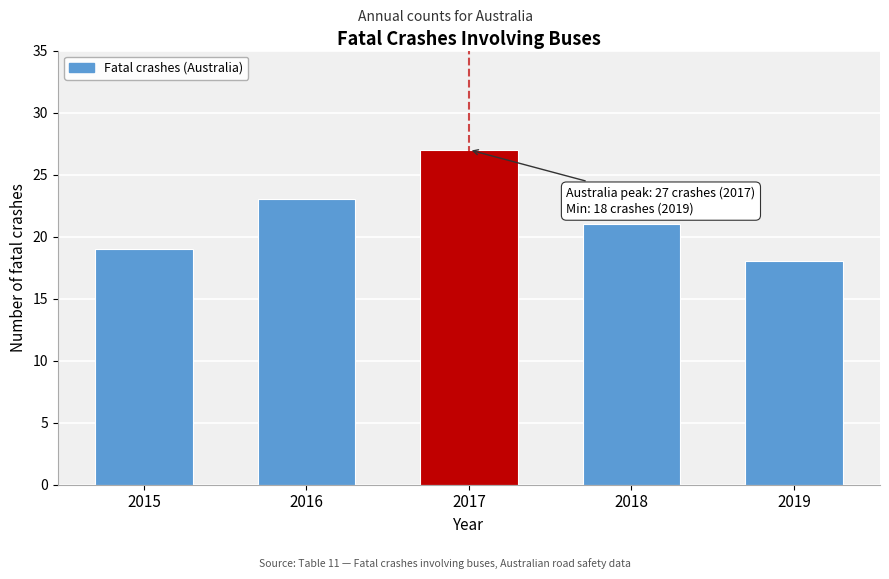

Reading right to left, transcribe all the data shown in this chart.

18	21	27	23	19